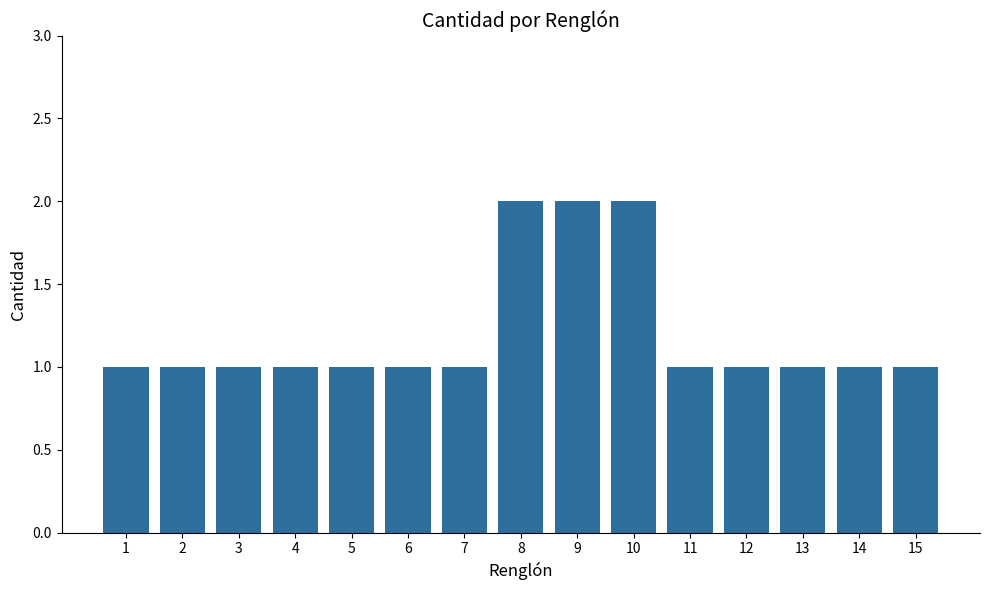

Count the number of categories in the chart.

15